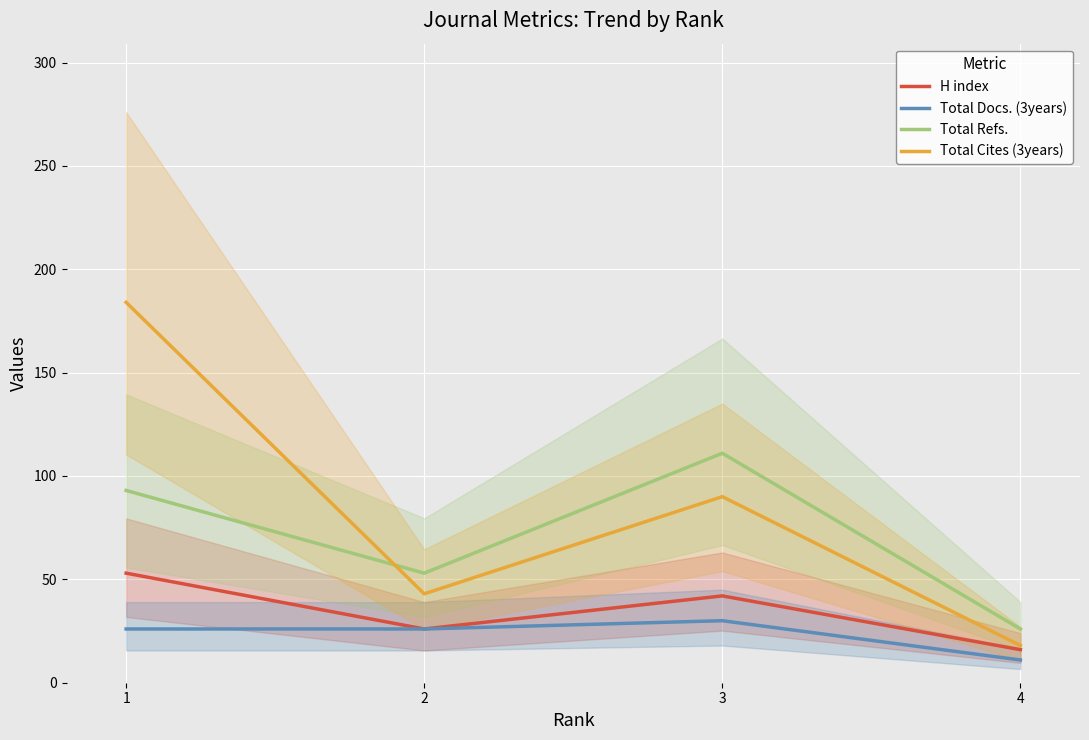

How many intersections are there between Total Refs. and Total Cites (3years)?

1